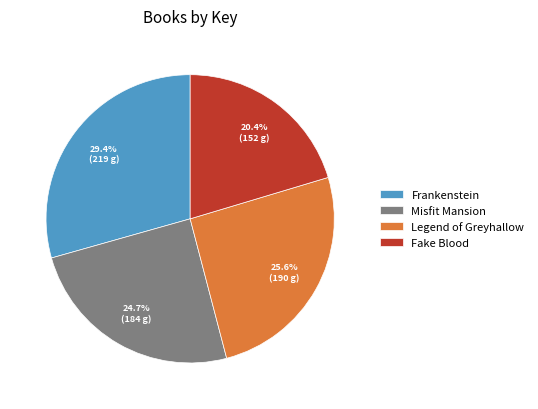

To the nearest percent, what is the difference between the largest and smallest slice percentages?

9%